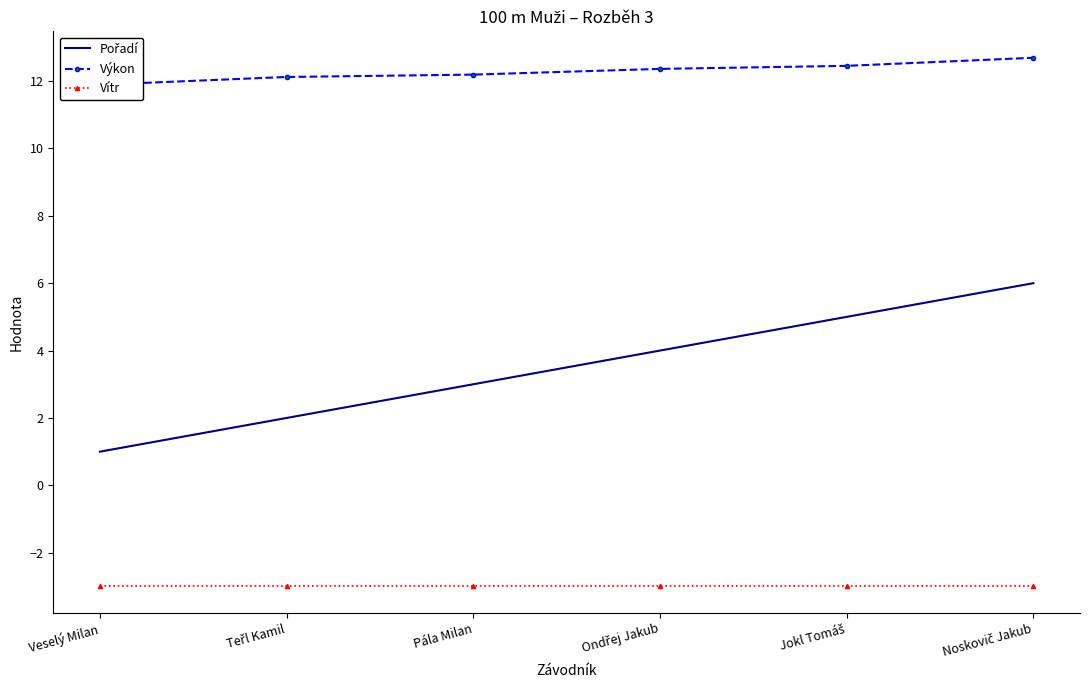

What is the minimum value for Vítr?

-3